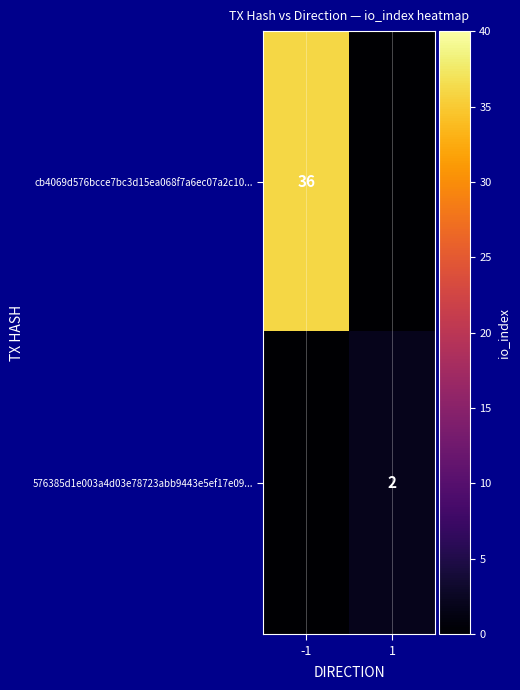

At which category does the chart reach its minimum across all series?

1